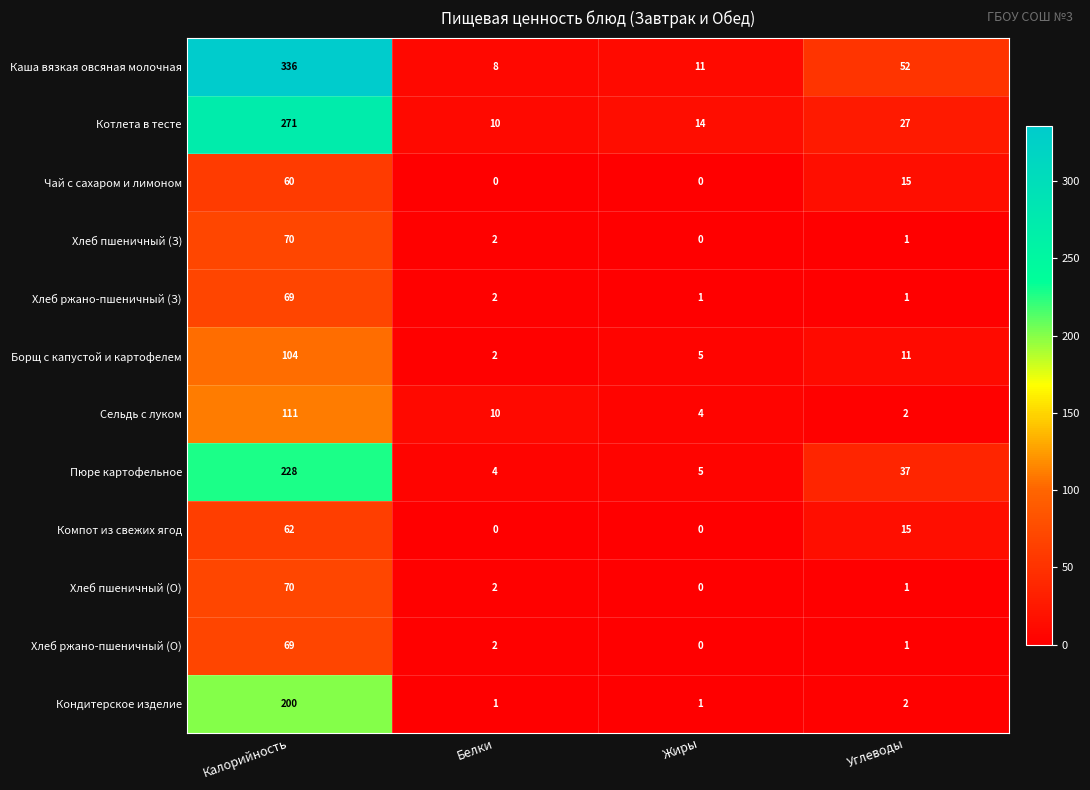

The value of Каша вязкая овсяная молочная at Жиры is 15. True or false?

False